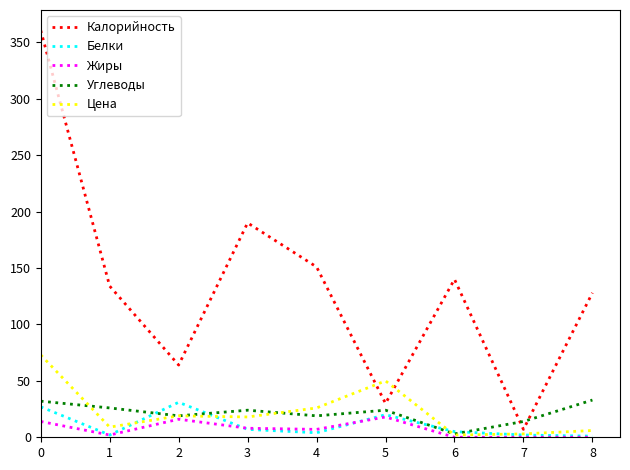

What is the minimum value for Белки?

1.0